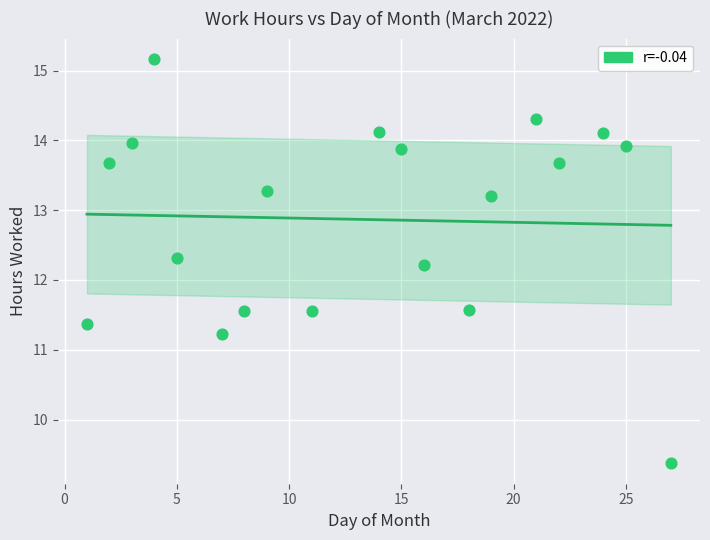

What Y value in the scatter plot is closest to 12?

12.2